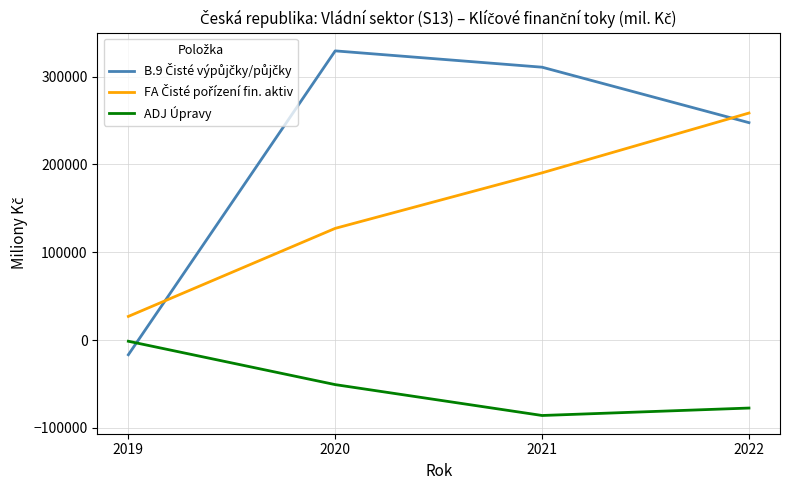

What is the greatest value displayed?

329216